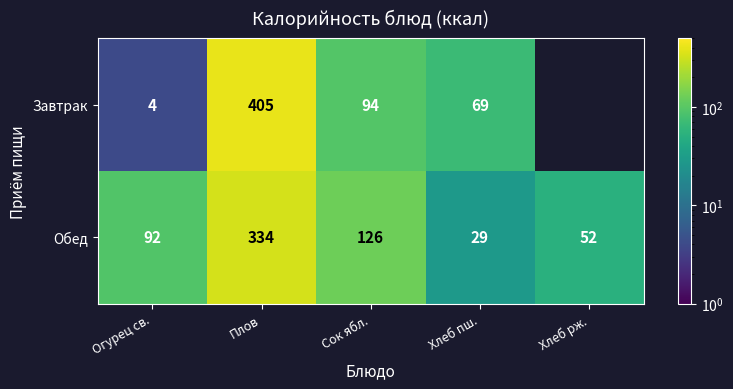

At which label does Обед reach its minimum?

Хлеб пш.